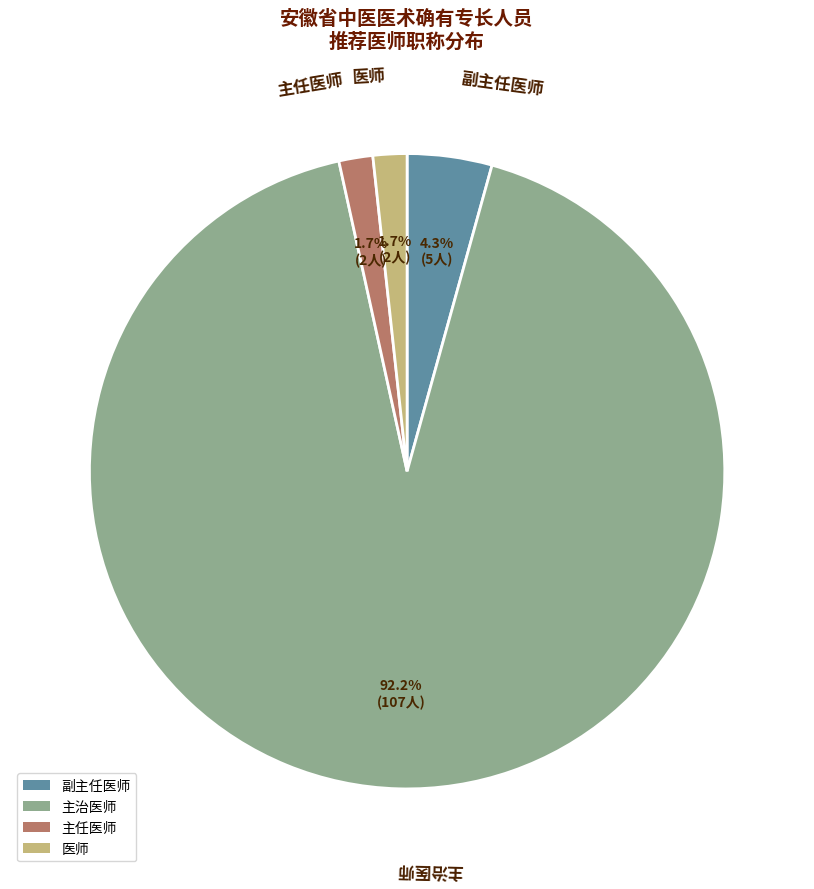

How many segments does this pie chart have?

4